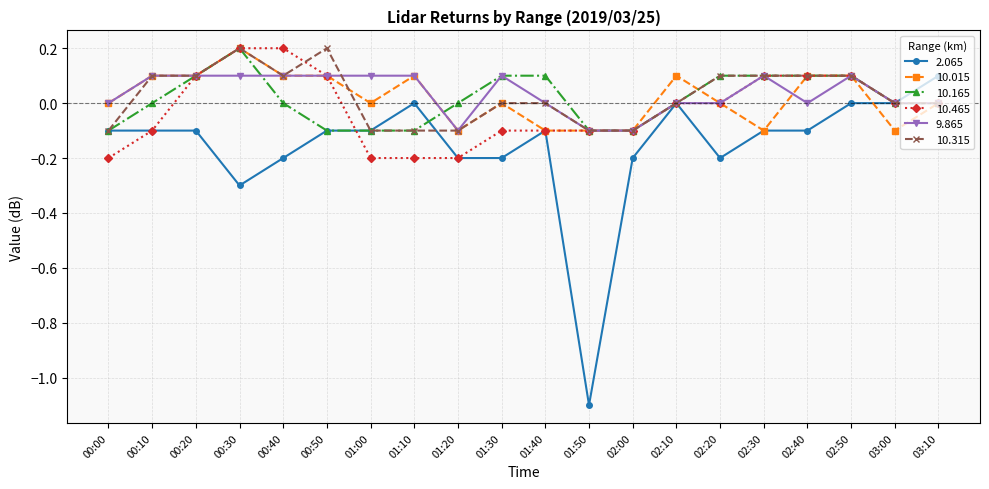

Count the 10.315 values in the range 0 to 1.

14